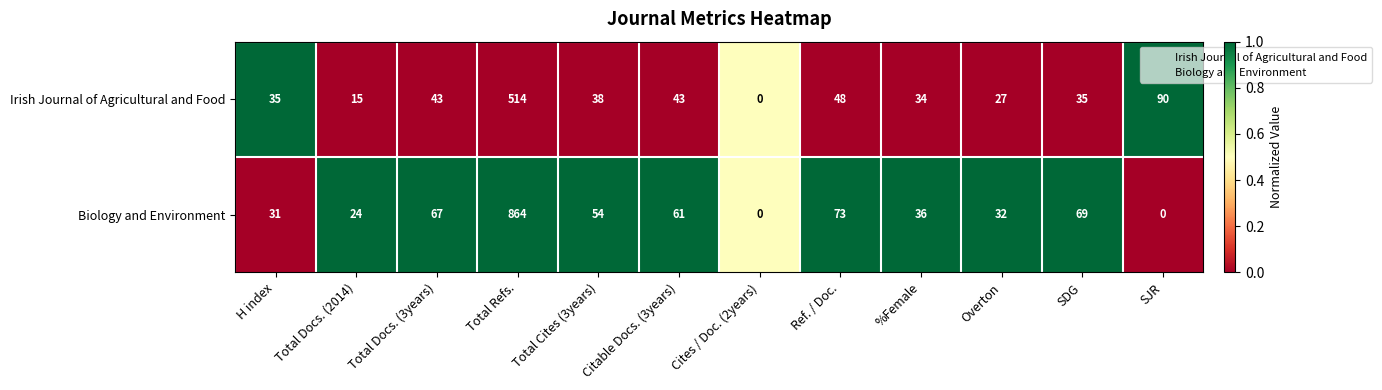

What is the difference between the maximum and minimum values in the Irish Journal of Agricultural and Food series?

514